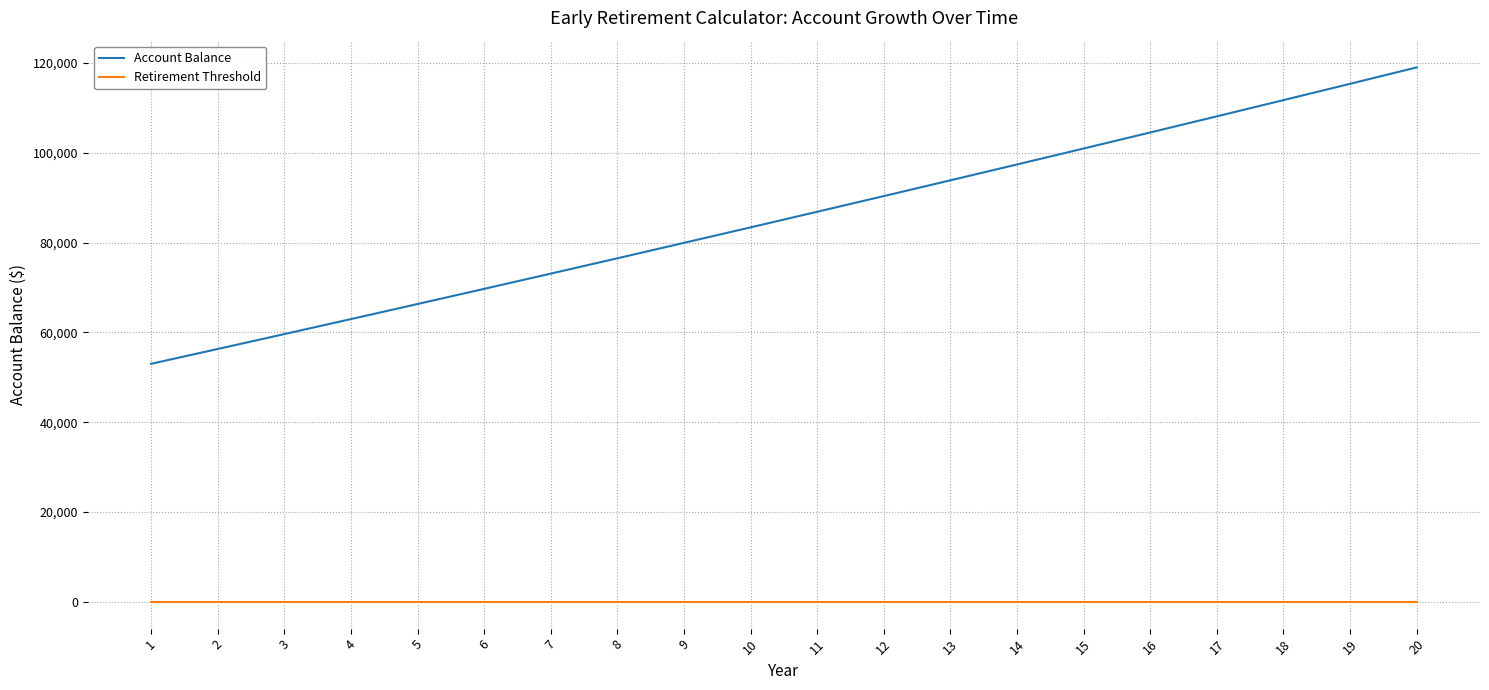

At which label is Account Balance closest to 85994?

11